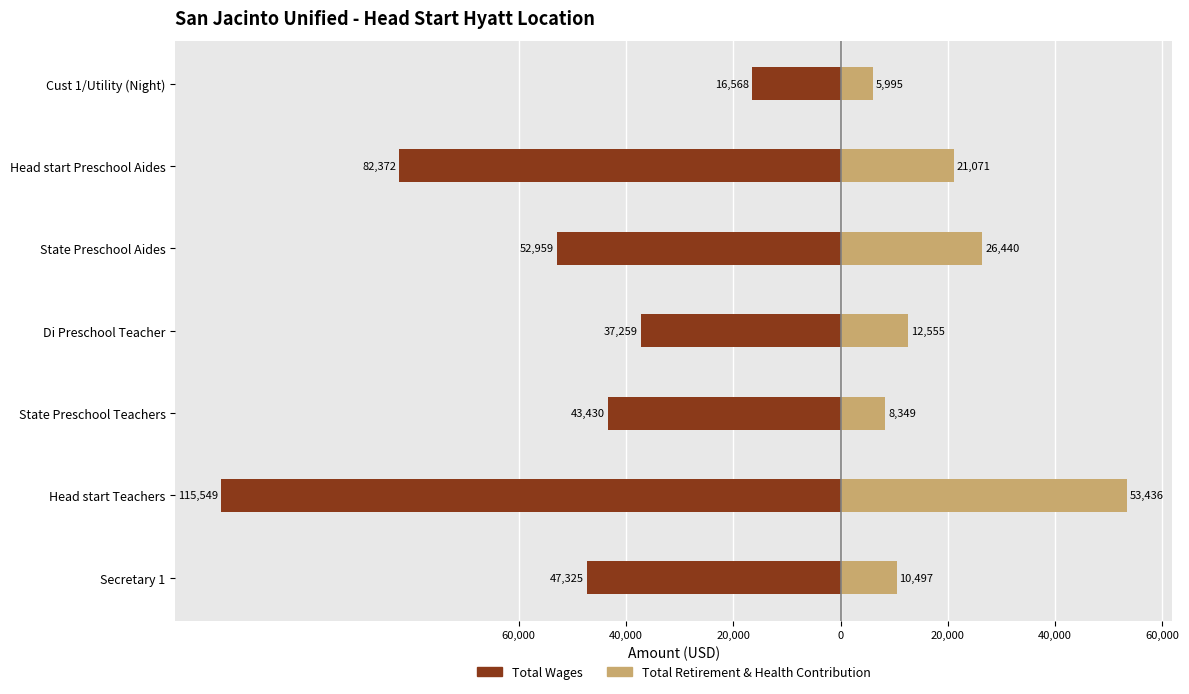

Reading left to right, what are all the values shown in this chart?

Total Wages: -47325	-115549	-43430	-37259	-52959	-82372	-16568
Total Retirement & Health Contribution: 10497	53436	8349	12555	26440	21071	5995